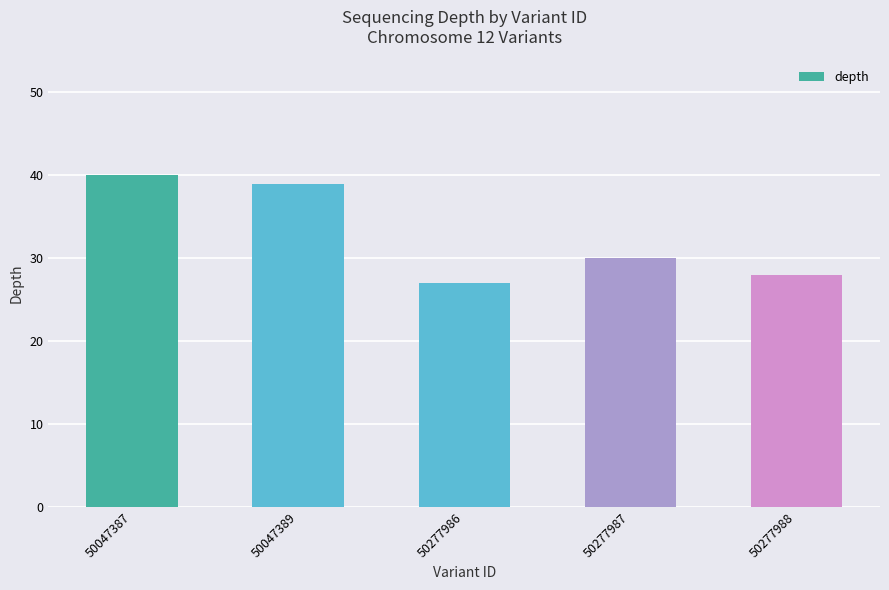

Is it true that the value at 50047387 is 64?

False